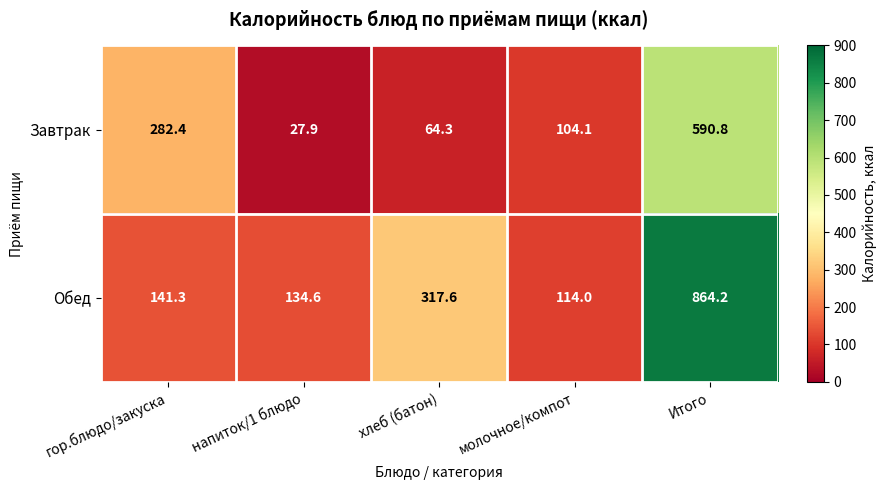

What is the difference between the Завтрак values at Итого and хлеб (батон)?

526.5